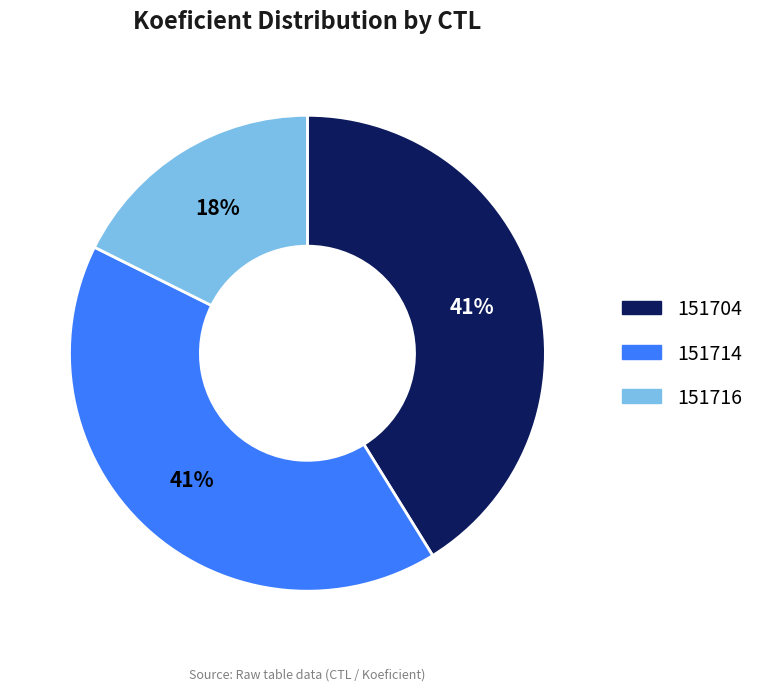

Is it true that 151714 is 41% of the pie?

True